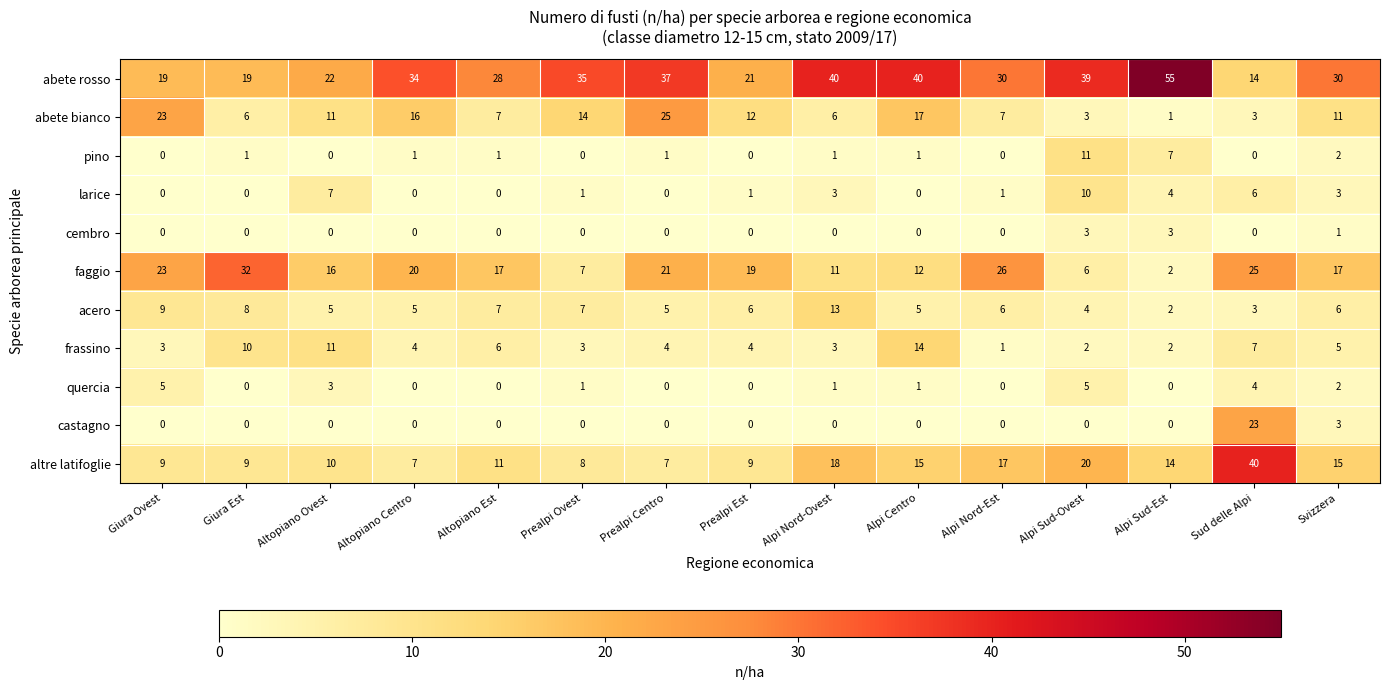

Rank the series by their maximum value, from lowest to highest.

cembro, quercia, larice, pino, acero, frassino, castagno, abete bianco, faggio, altre latifoglie, abete rosso